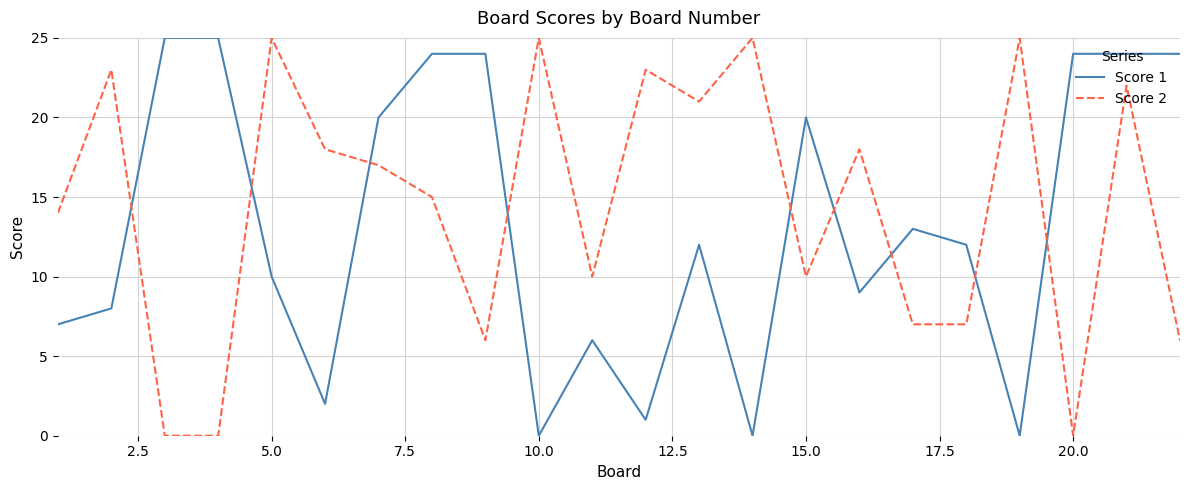

True or false: Score 2 and Score 1 cross at least once.

True